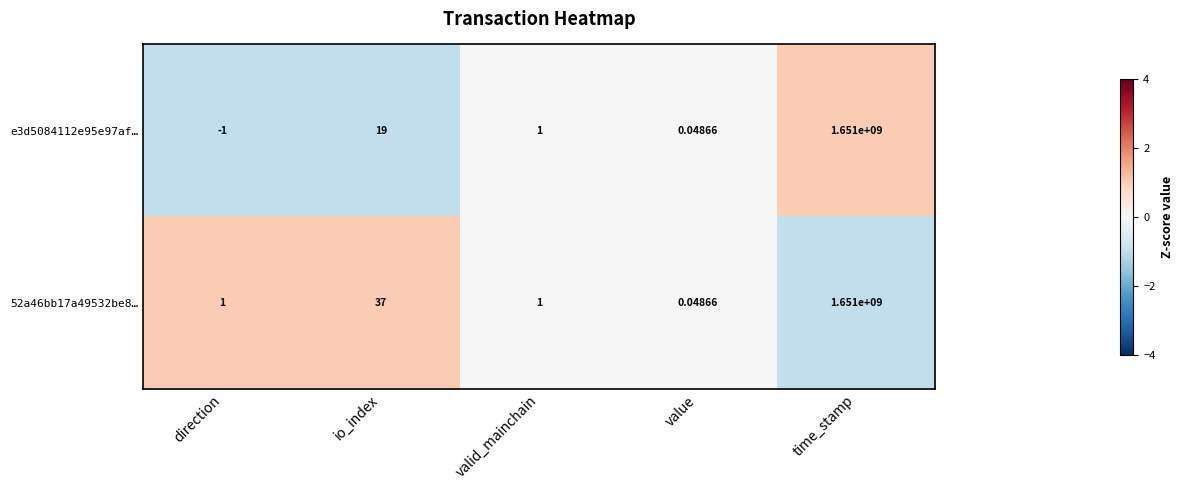

Is the value of 52a46bb17a49532be8… at value greater than the value of e3d5084112e95e97af… at direction?

Yes